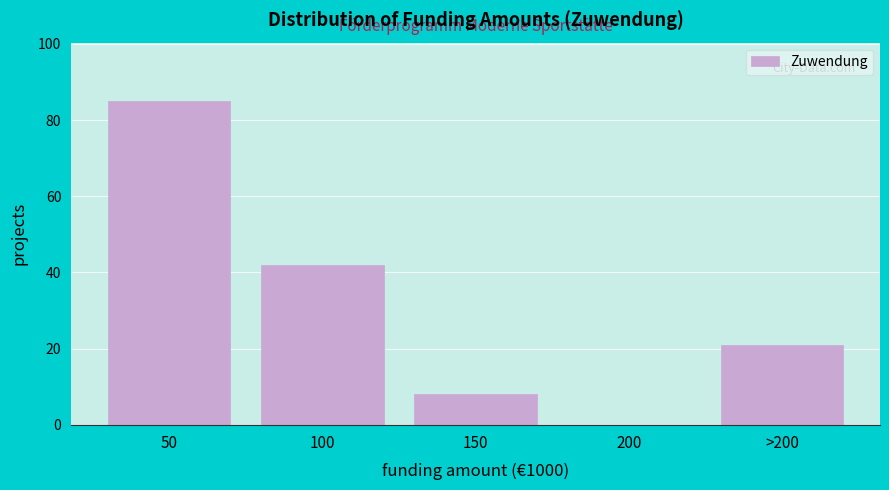

Reading right to left, what are all the values shown in this chart?

>200=21	200=0	150=8	100=42	50=85